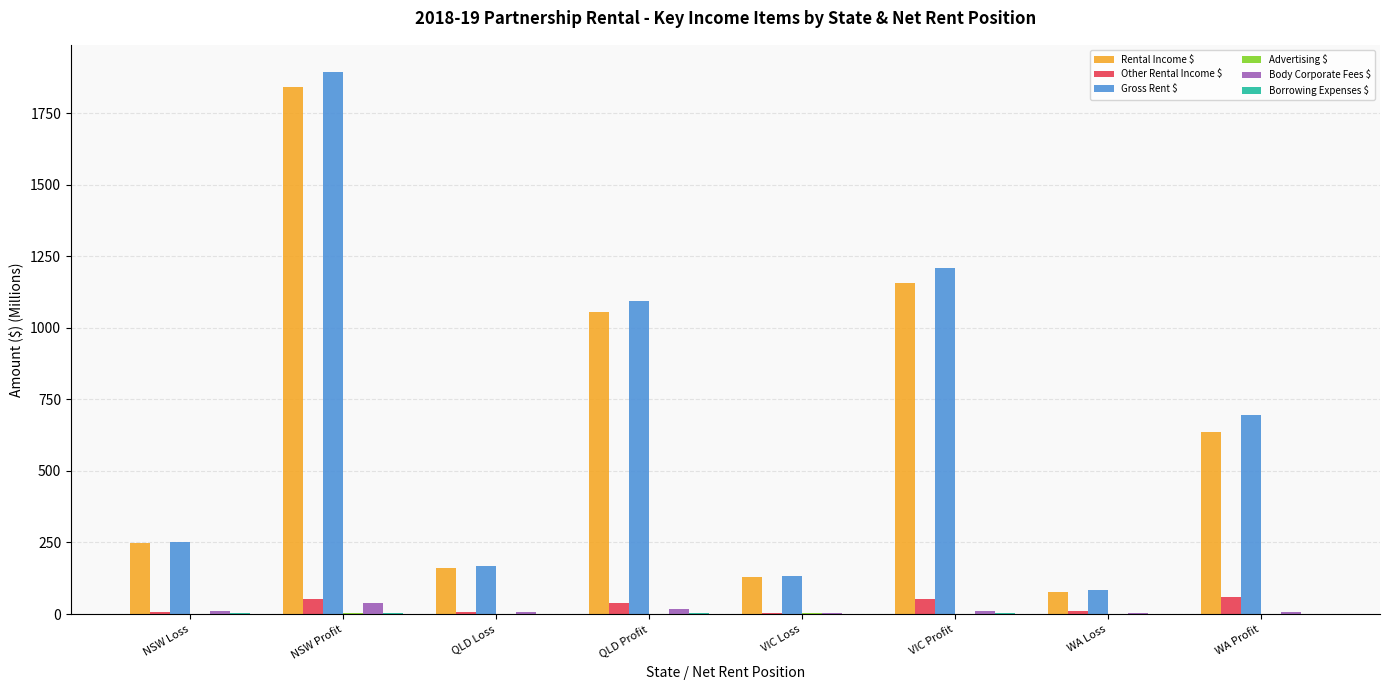

How many groups of bars are there?

8